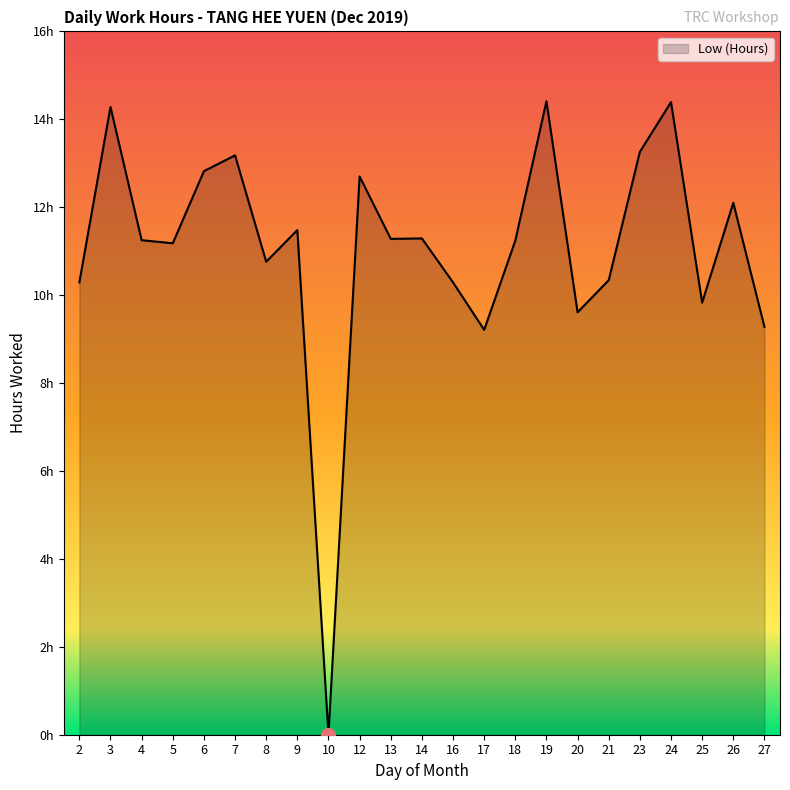

How many positive values are there?

22